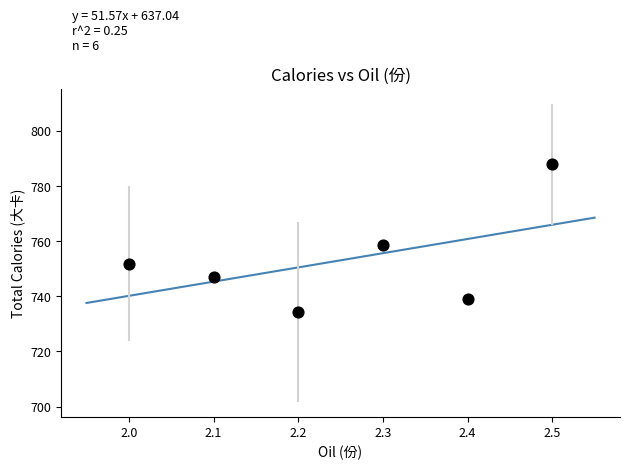

What is the average Y value?

753.1